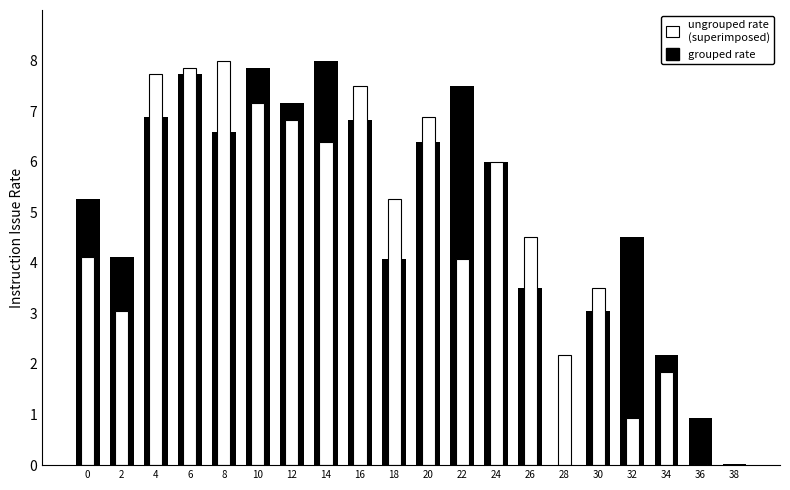

What are all the series names shown in the legend?

grouped rate, ungrouped rate
(superimposed)